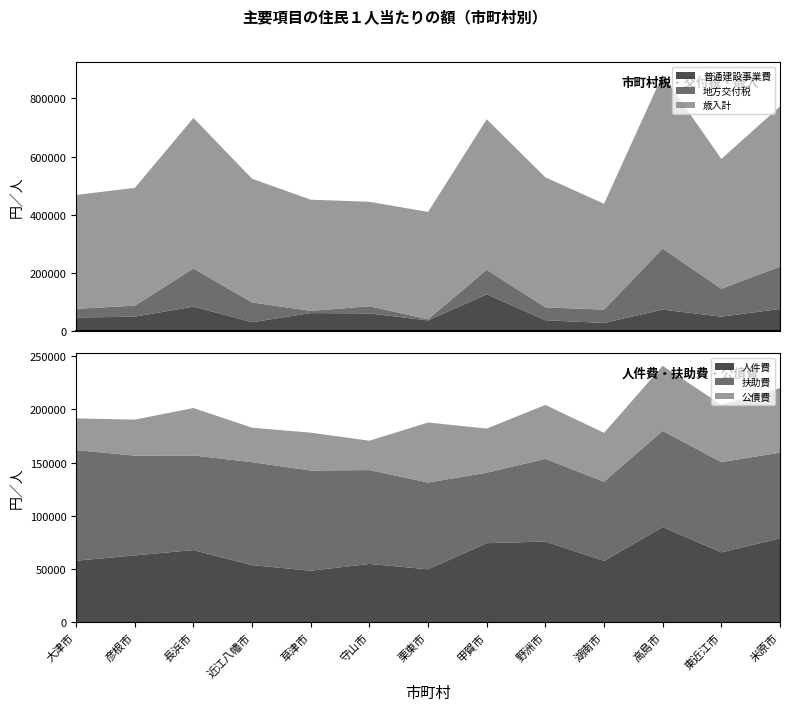

Reading left to right, extract all data points from this chart.

普通建設事業費: 46459	49448	83819	30432	61810	60467	36542	126226	37270	27755	73626	49492	75918
地方交付税: 29977	37833	131155	67859	7496	24615	3897	84665	44073	45830	210121	95905	145501
歳入計: 391503	405115	517644	425403	382350	359388	369165	517432	447010	364129	597336	446486	550817
人件費: 57696	62680	67686	53517	48284	54619	49618	74194	75710	57539	89318	65504	78681
扶助費: 104065	93878	89037	96841	94275	88336	81628	66301	77851	74486	90521	84955	80743
公債費: 29846	33895	44618	32485	35604	27640	56506	41510	50742	45948	61253	54010	60654